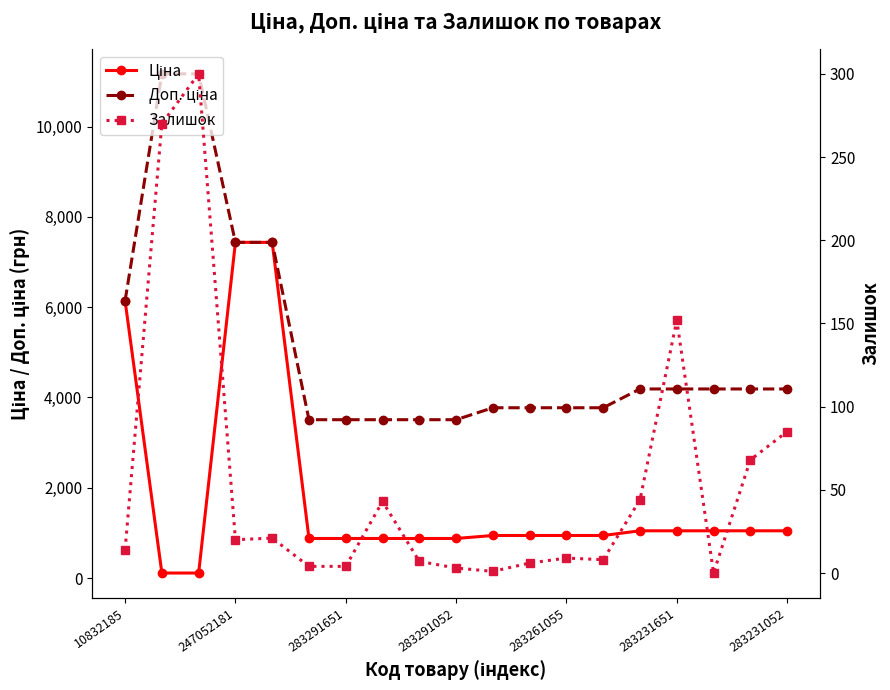

What position from the left is 14?

15